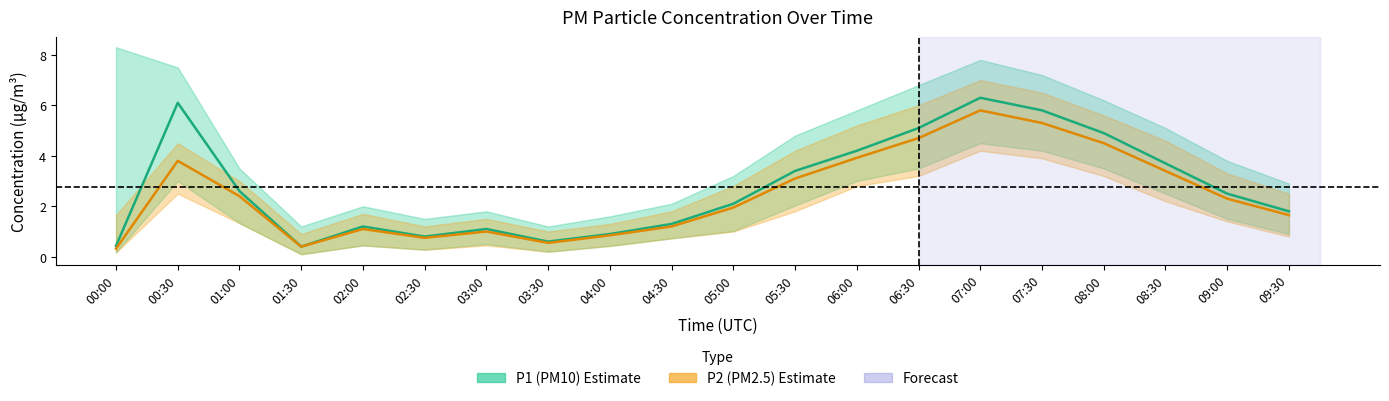

True or false: P1 and P2 intersect in this chart.

False